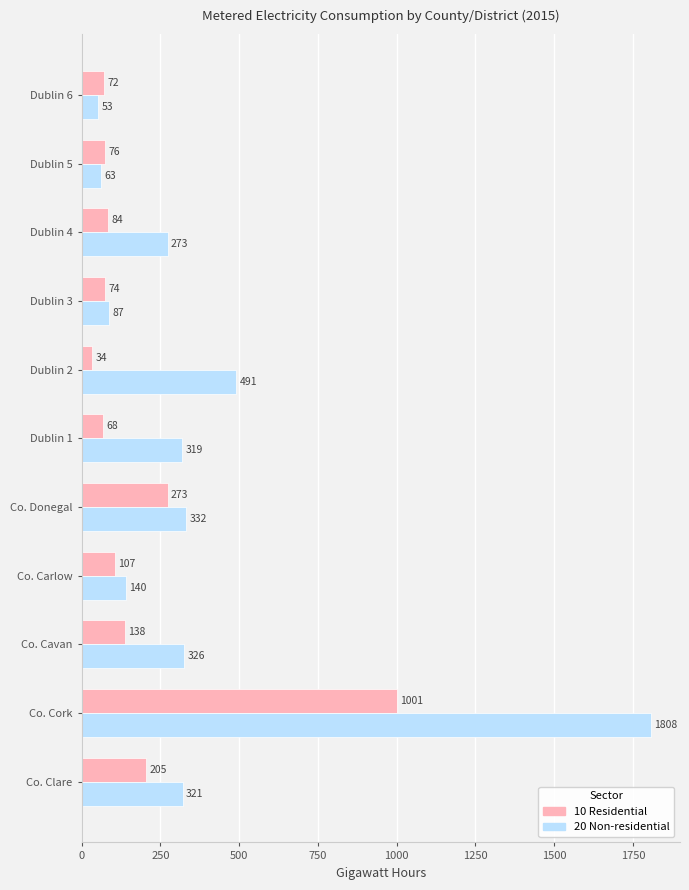

What is the average value of the 10 Residential series?

194